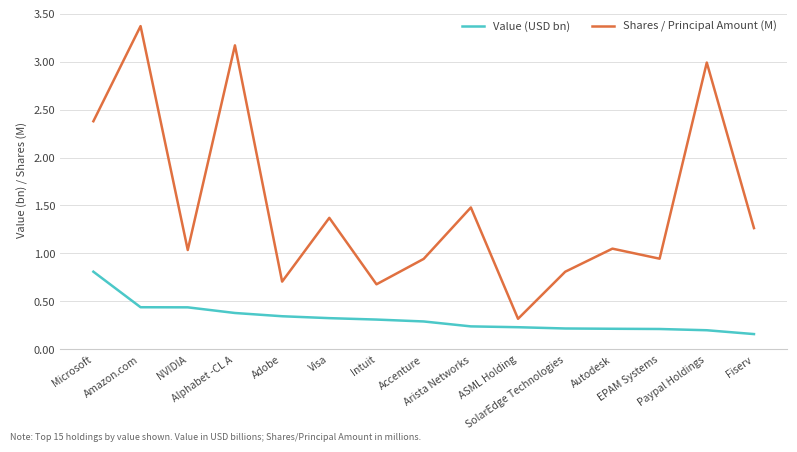

At which category does Shares / Principal Amount (M) reach its first local peak?

Amazon.com